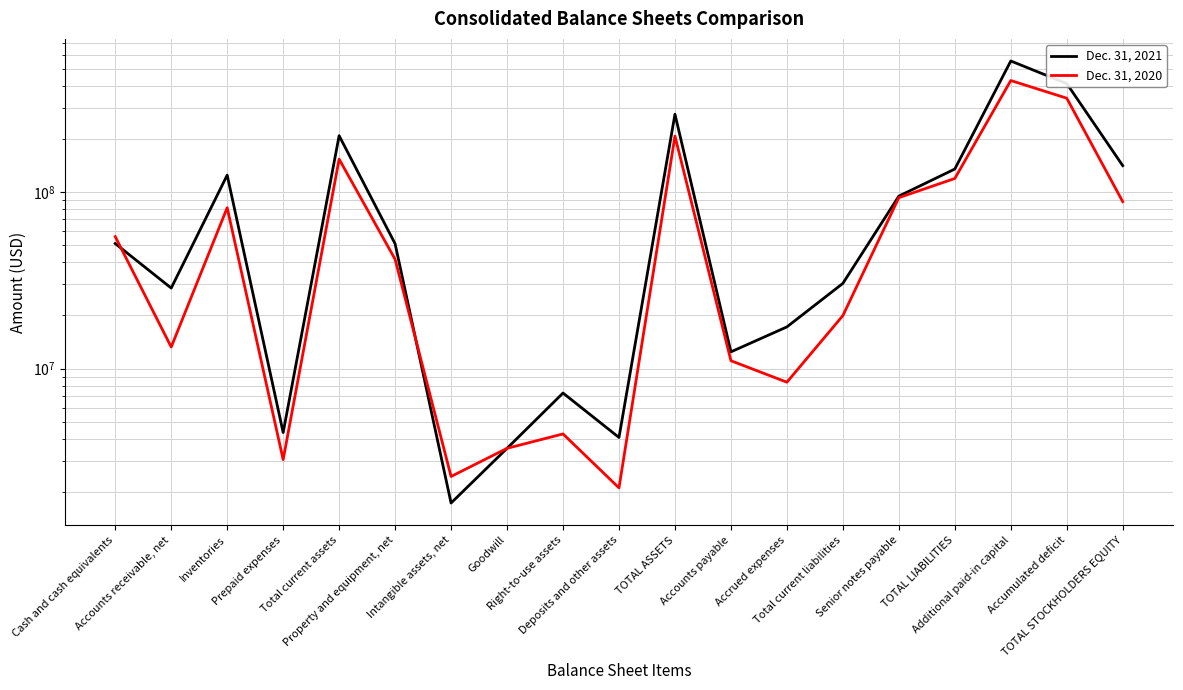

True or false: Dec. 31, 2021 has more than 1 points higher than both neighbors.

True